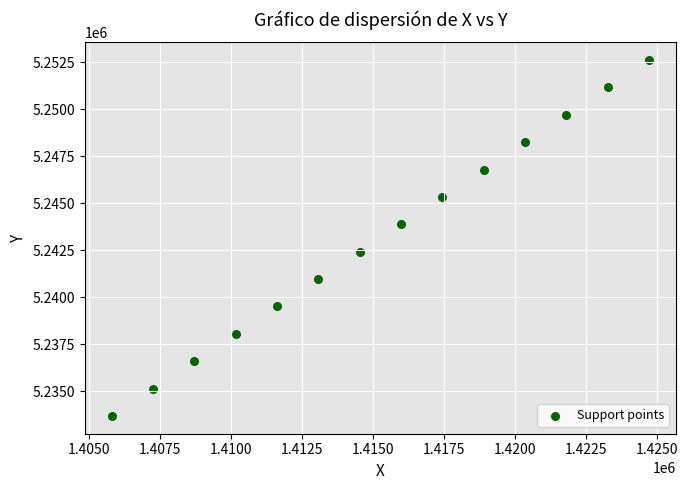

What is the range of Y values (max minus min)?

18903.6